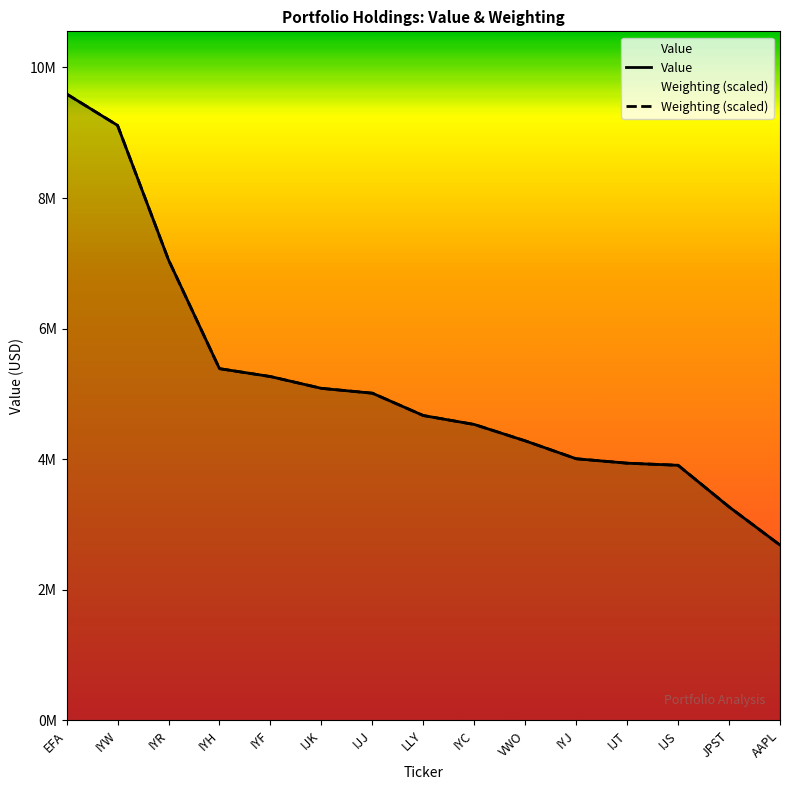

Is the value of Weighting (scaled) at EFA greater than the value of Value at IYC?

Yes